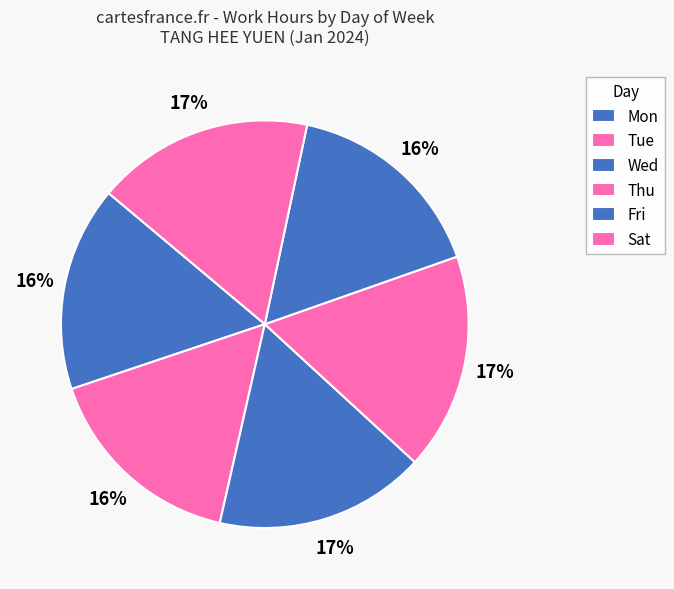

Does any single category account for the majority?

No